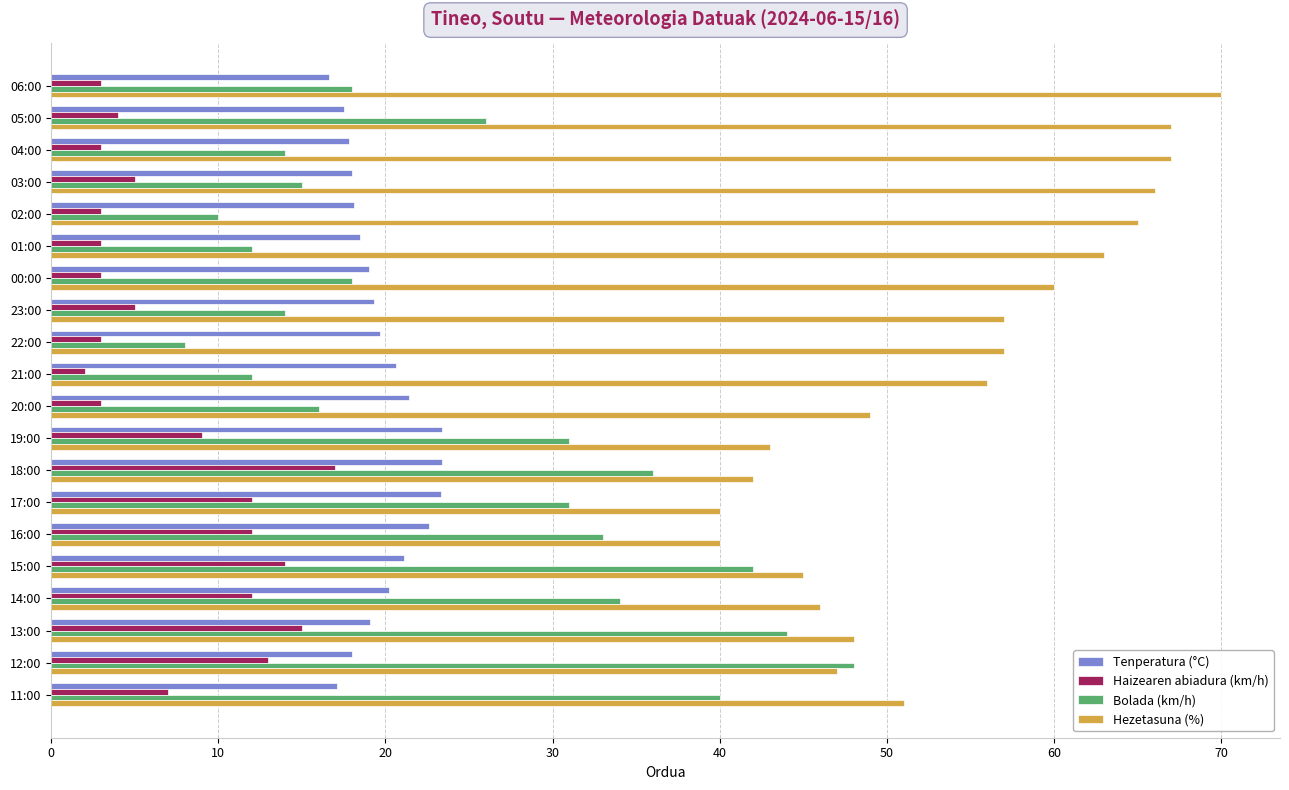

The value of Haizearen abiadura (km/h) at 23:00 is 7.8. True or false?

False